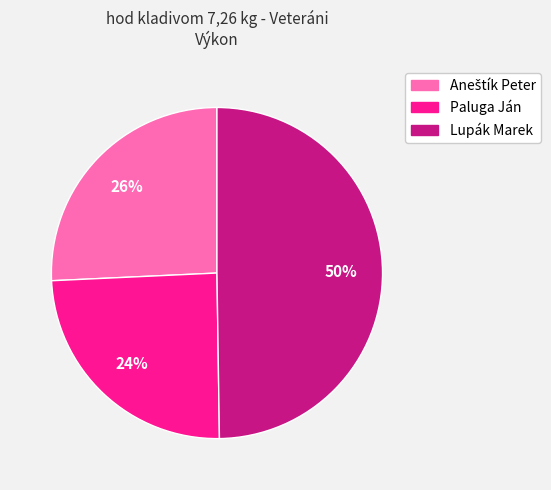

To the nearest percent, what percentage of the pie is Lupák Marek?

50%